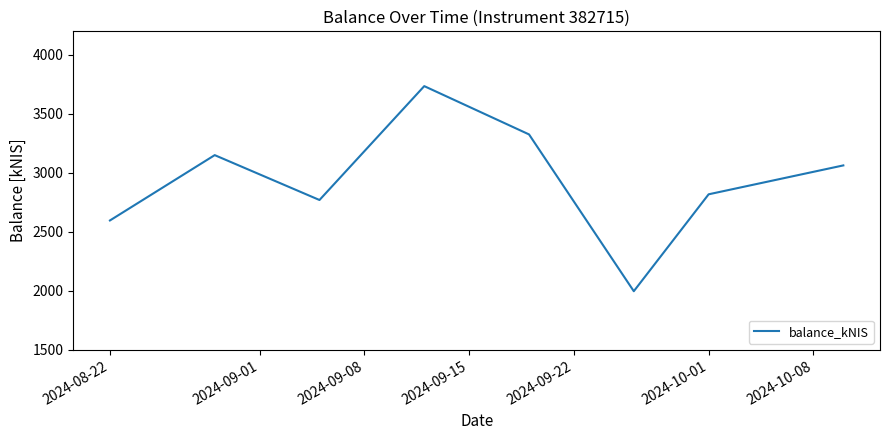

What is the difference between the second highest and minimum values?

1329.0